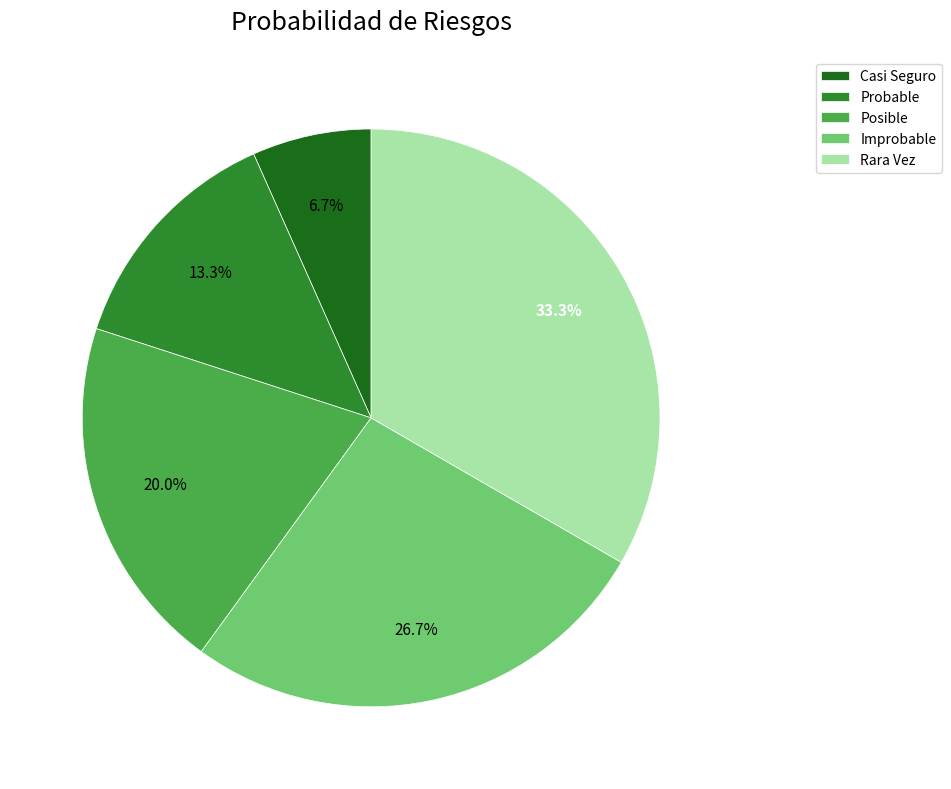

Combined, what portion of the pie is Posible and Probable?

33.3%